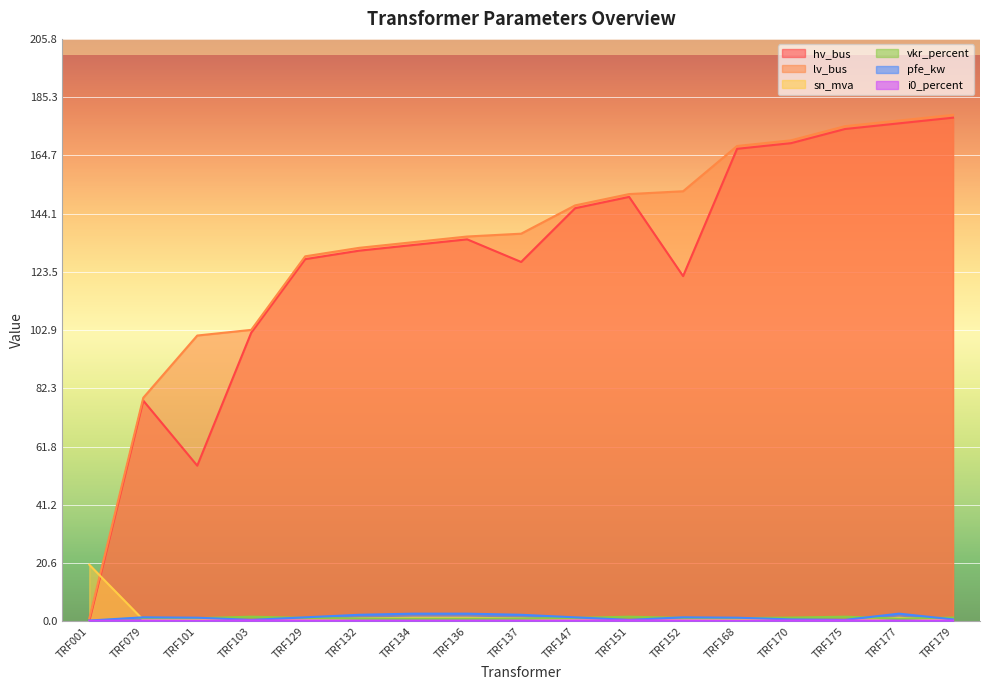

True or false: lv_bus has more than 0 interior local peaks.

False